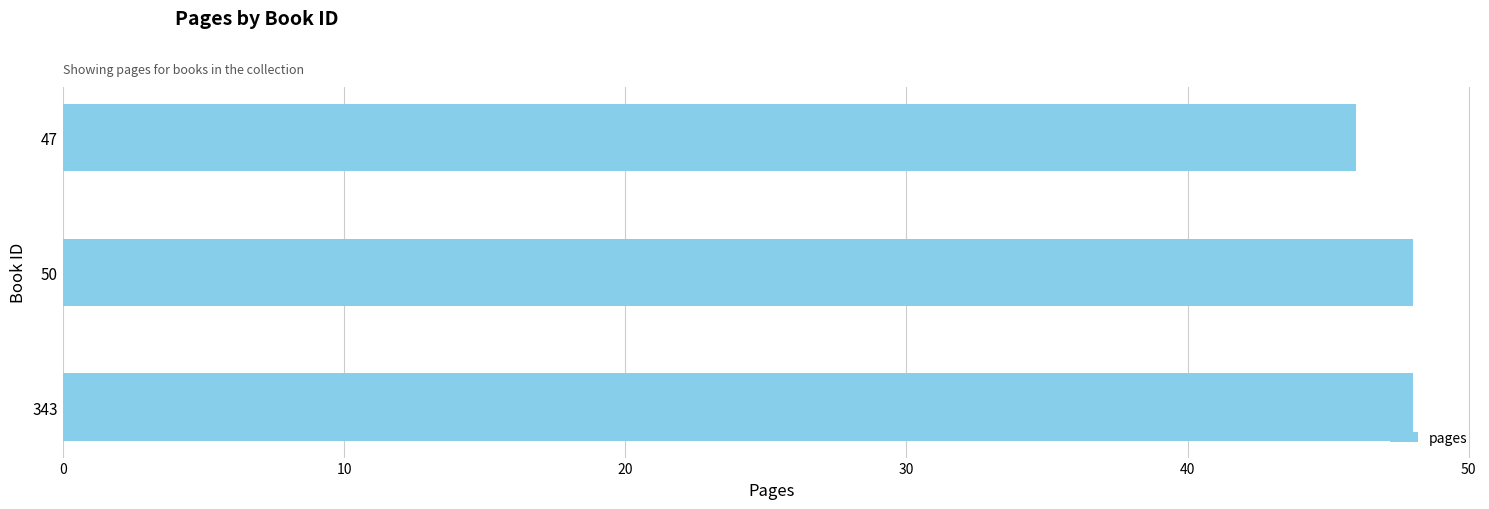

The chart shows a value of 48 at 343. True or false?

True